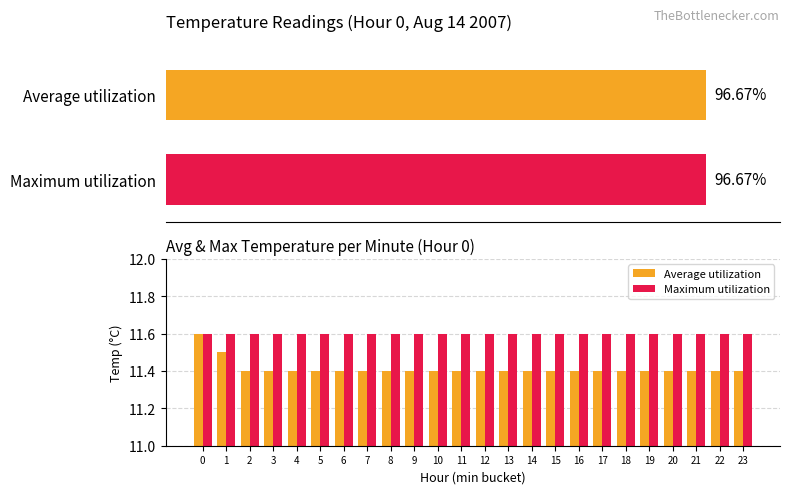

Rank the categories by Maximum utilization value from lowest to highest.

0, 1, 2, 3, 4, 5, 6, 7, 8, 9, 10, 11, 12, 13, 14, 15, 16, 17, 18, 19, 20, 21, 22, 23